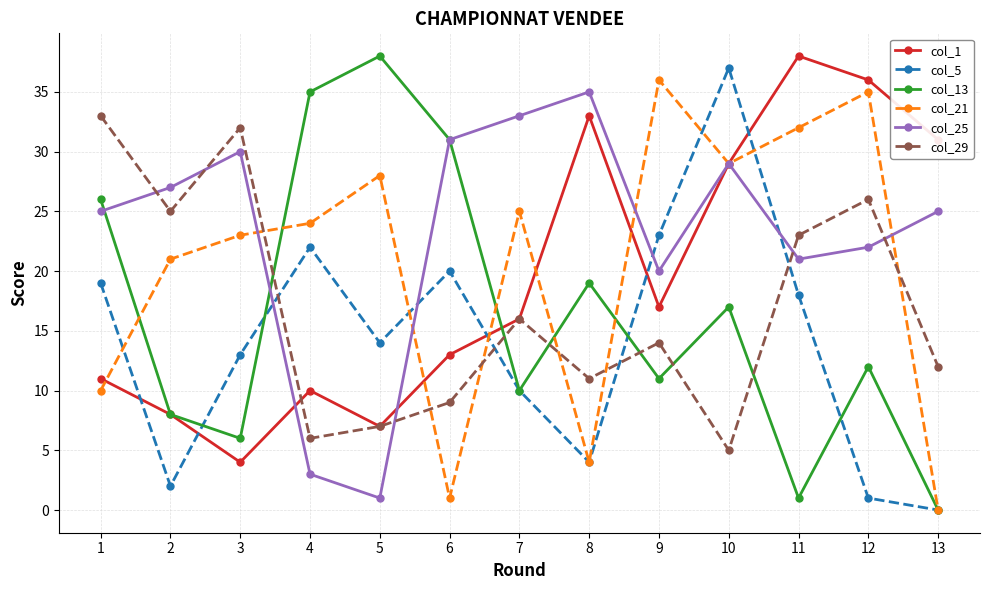

How many data points does each series have?

13